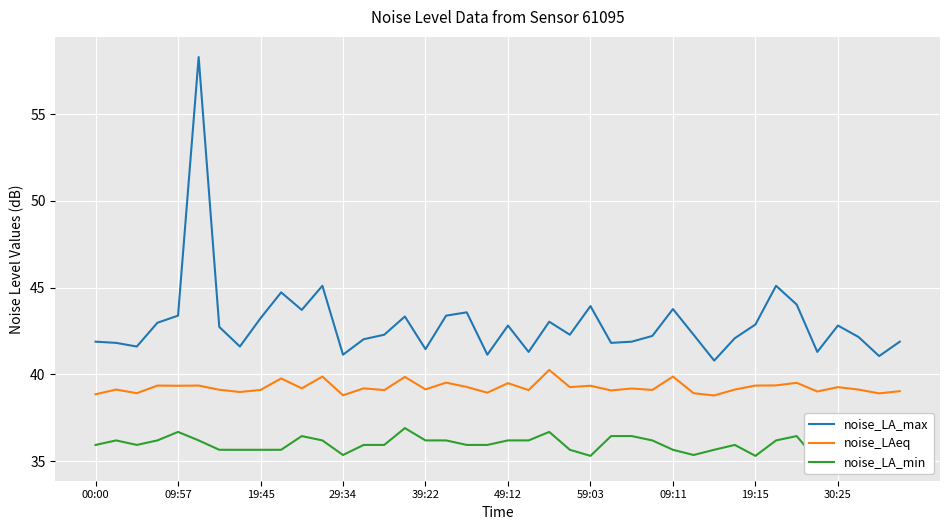

True or false: noise_LAeq and noise_LA_max cross at least once.

False